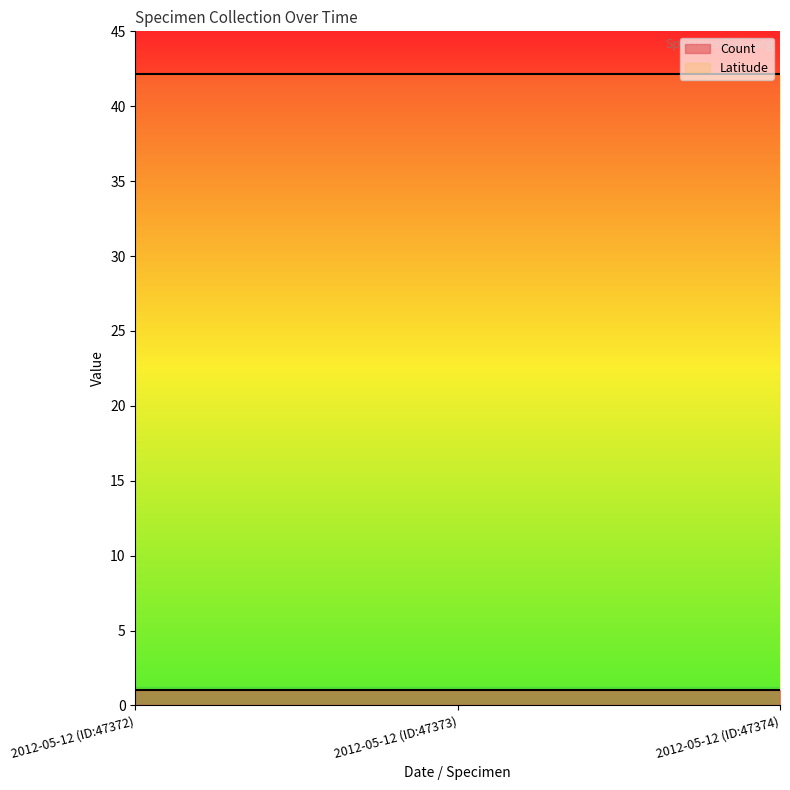

Reading left to right, extract all data points from this chart.

Count: 1.0	1.0	1.0
Latitude: 42.1	42.1	42.1